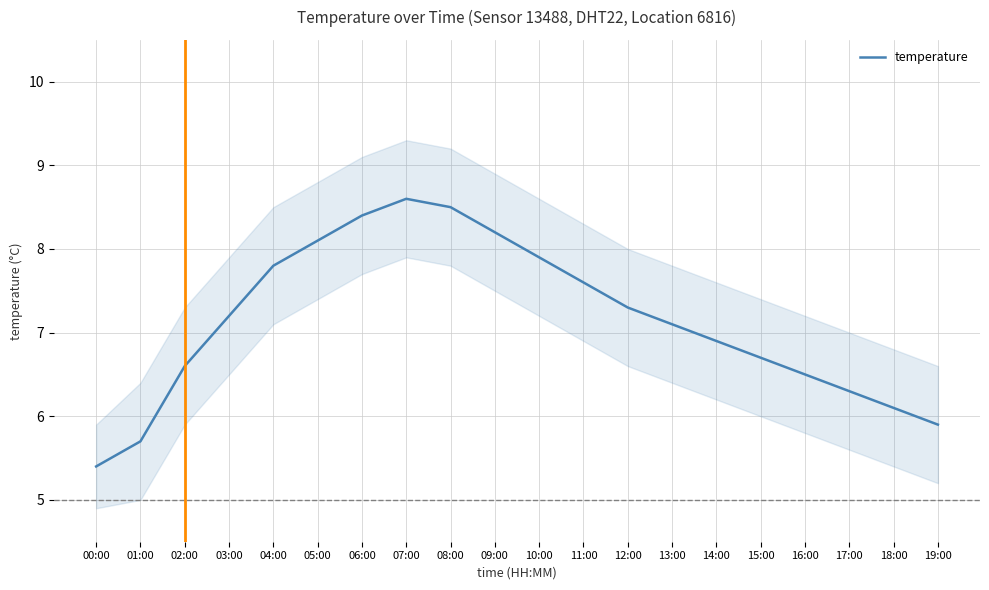

What is the ratio of the value at 14:00 to the value at 12:00?

0.9